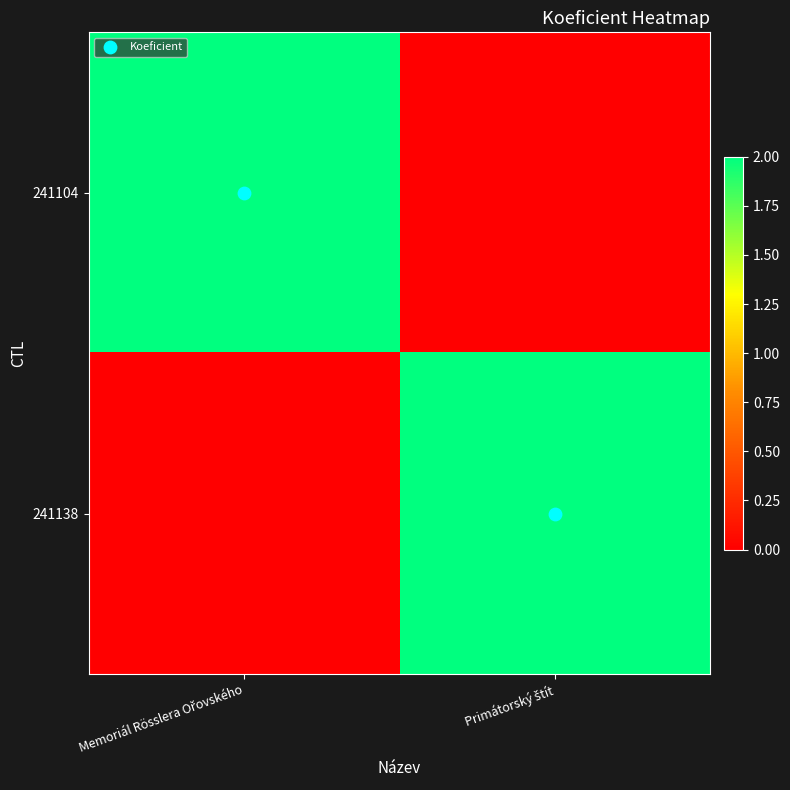

How many distinct data groups are displayed?

2